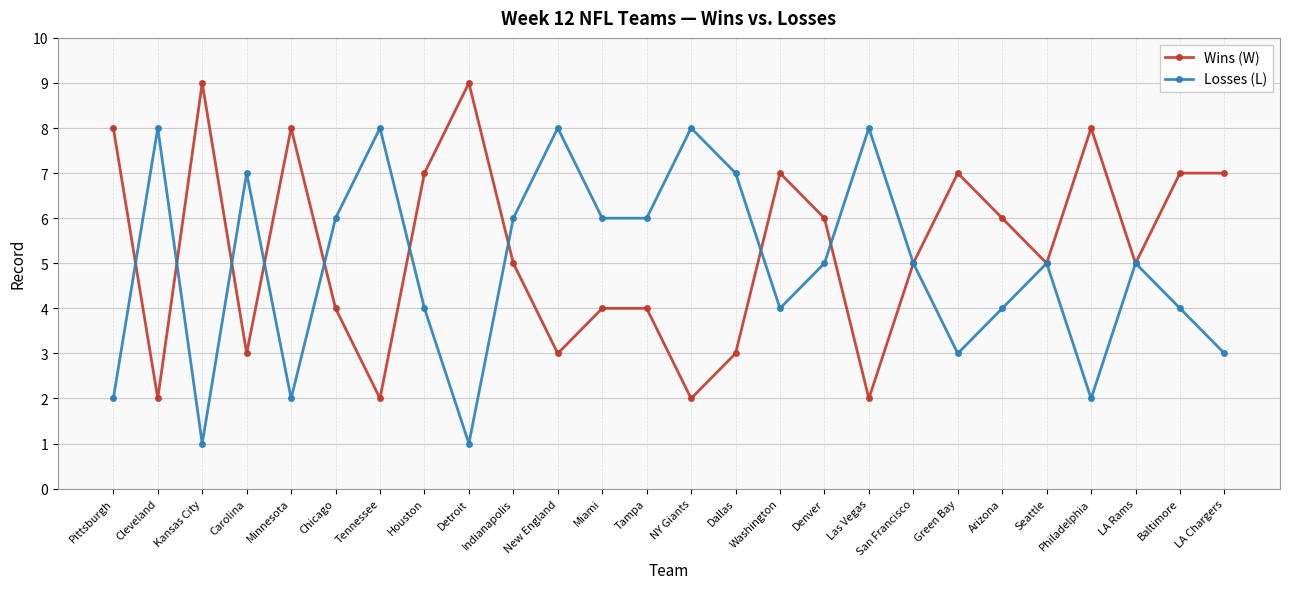

What is the sum of the Wins (W) values at Detroit and Tampa?

13